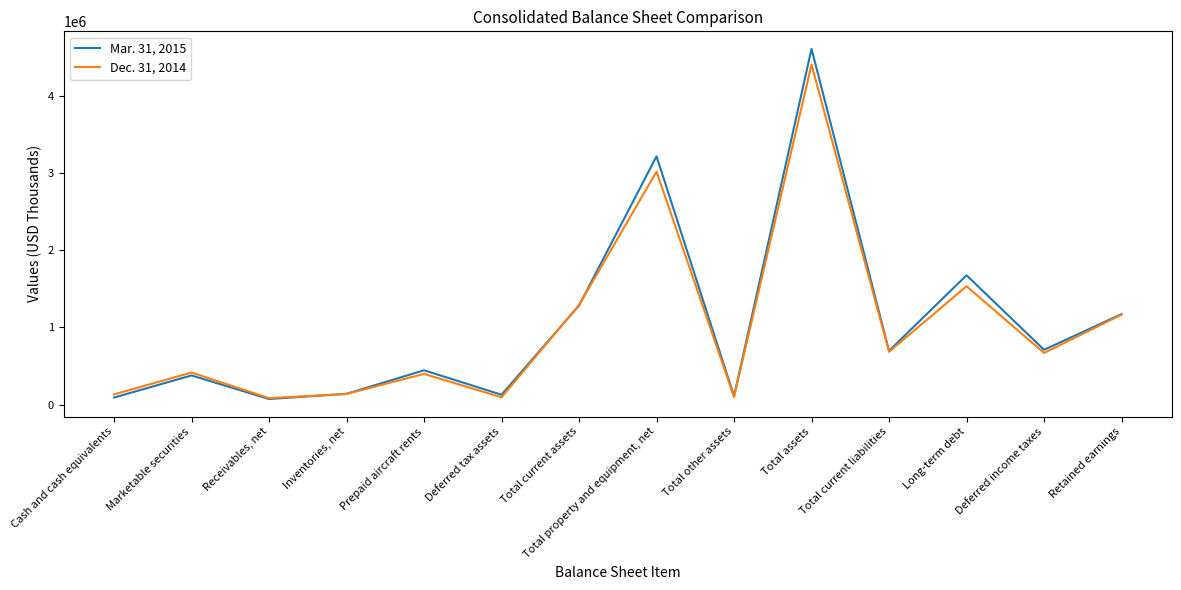

What is the lowest value of the Dec. 31, 2014 series?

83099